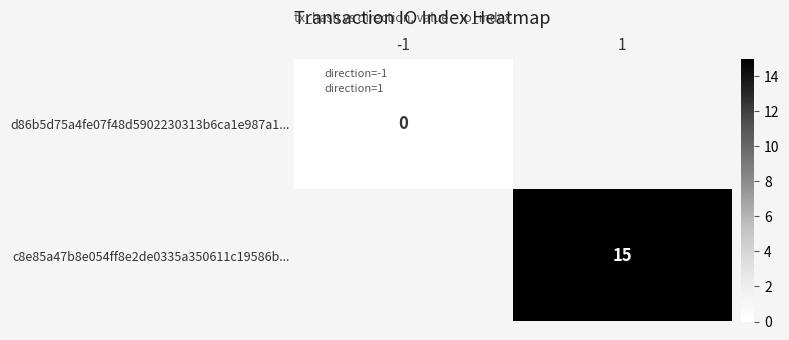

Which has a higher value, -1 or 1?

1